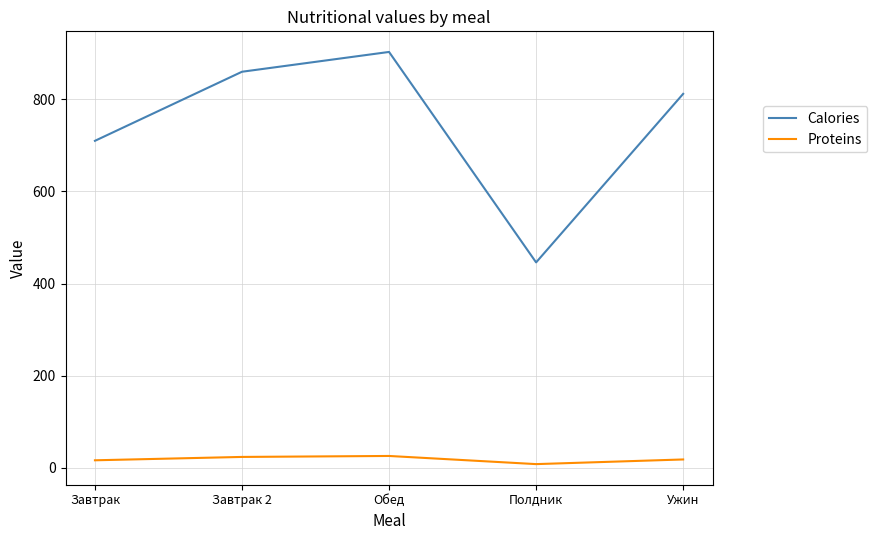

At which category does the chart reach its peak across all series?

Обед